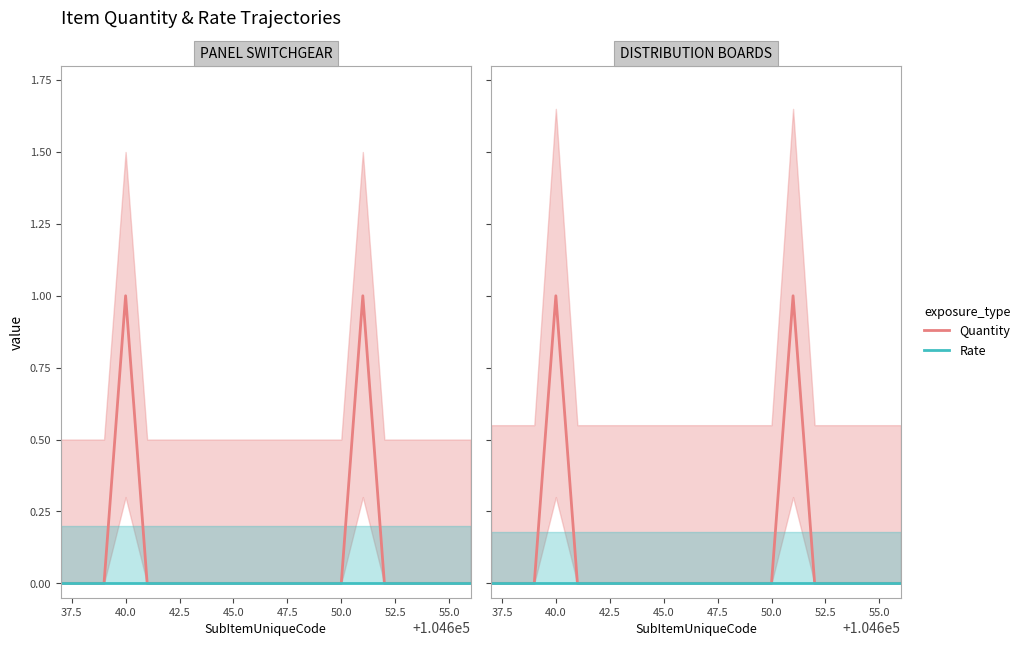

How many lines are shown in the chart?

2